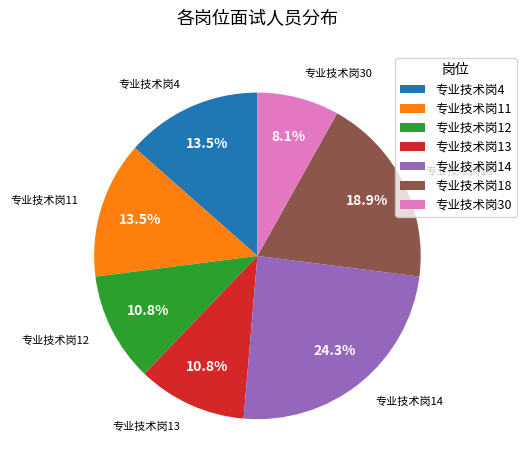

What is the total percentage of 专业技术岗13 and 专业技术岗18?

29.7%